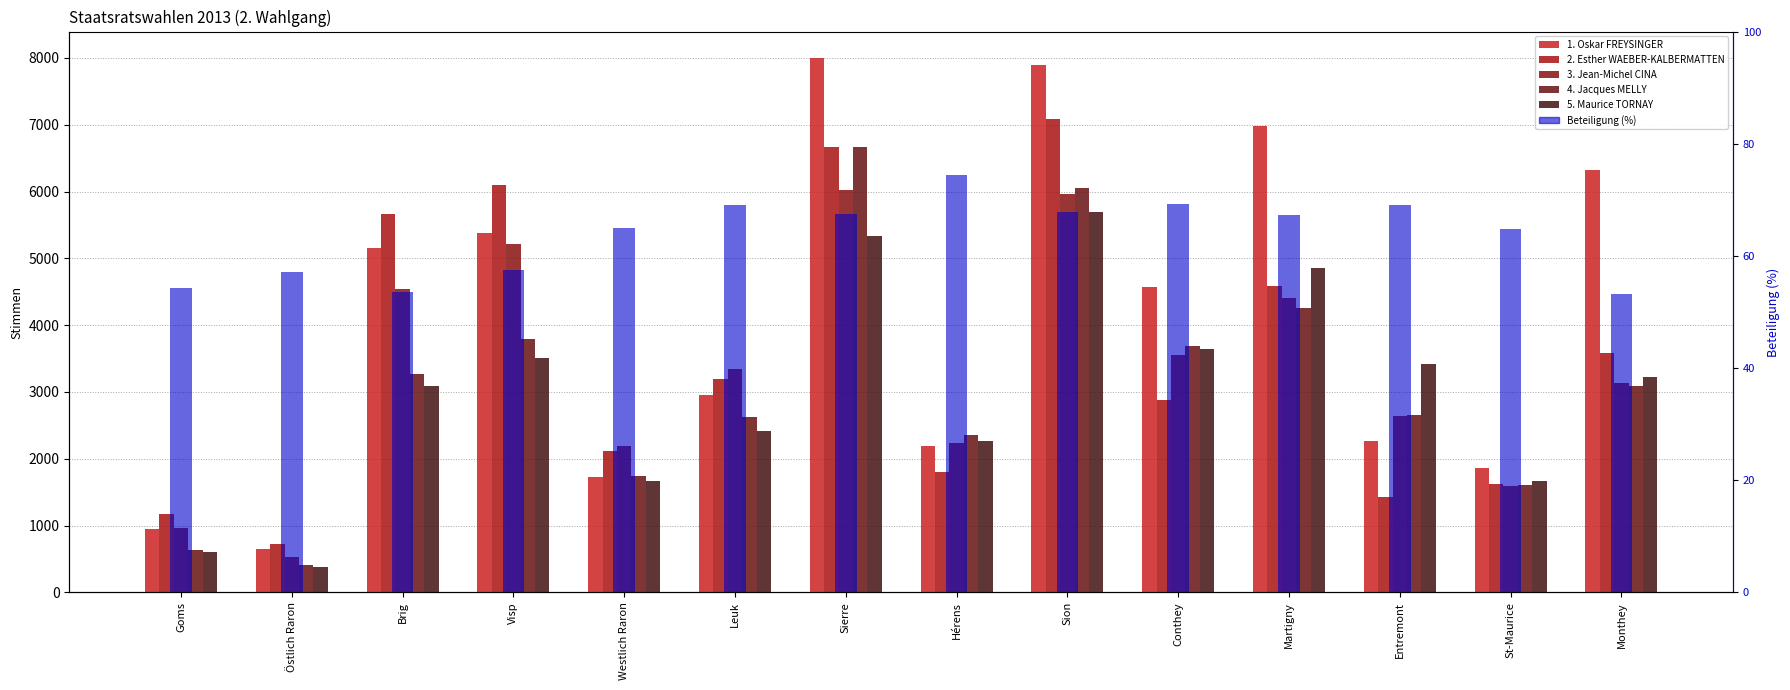

What is the maximum value shown in the chart?

7996.0